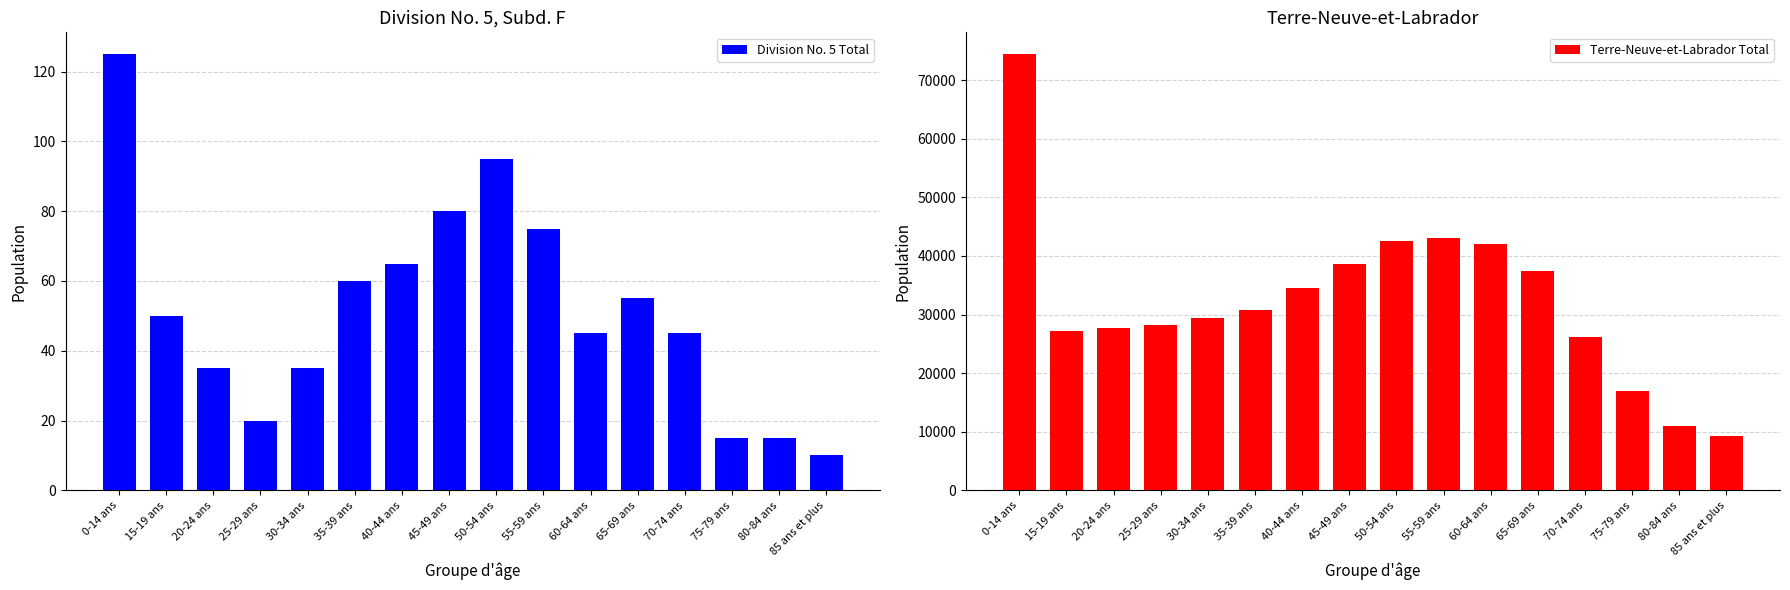

Read the Terre-Neuve-et-Labrador Total value at 60-64 ans, to the nearest 10.

42020